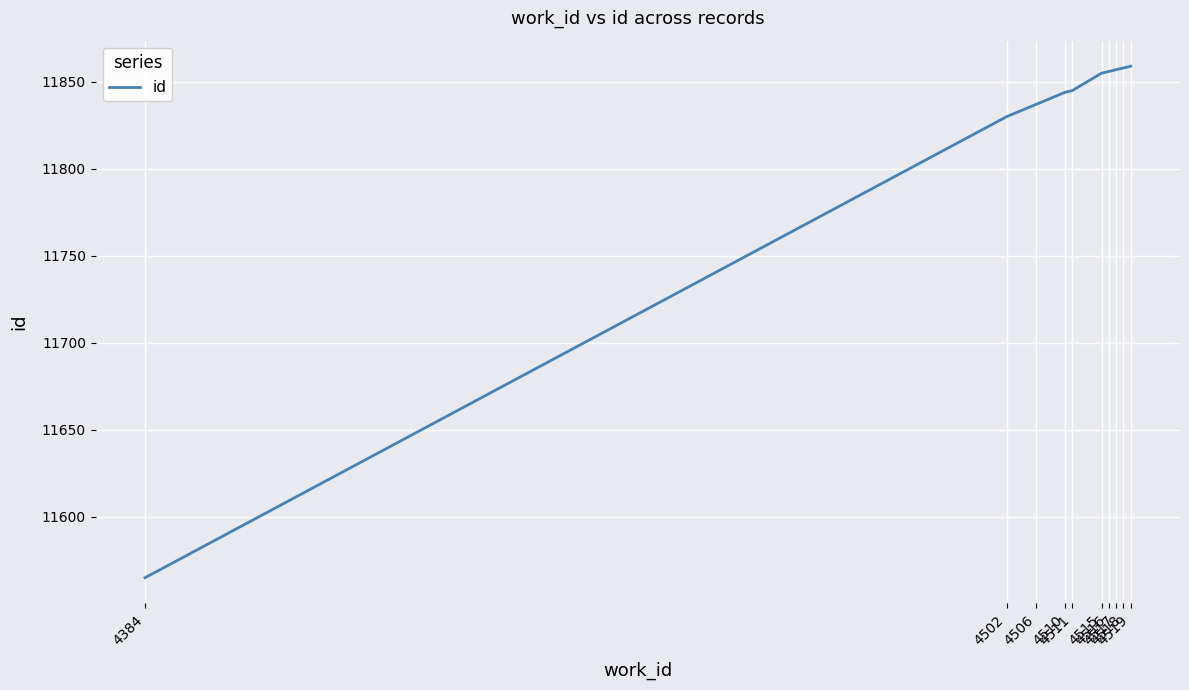

What is the minimum value shown in the chart?

11565